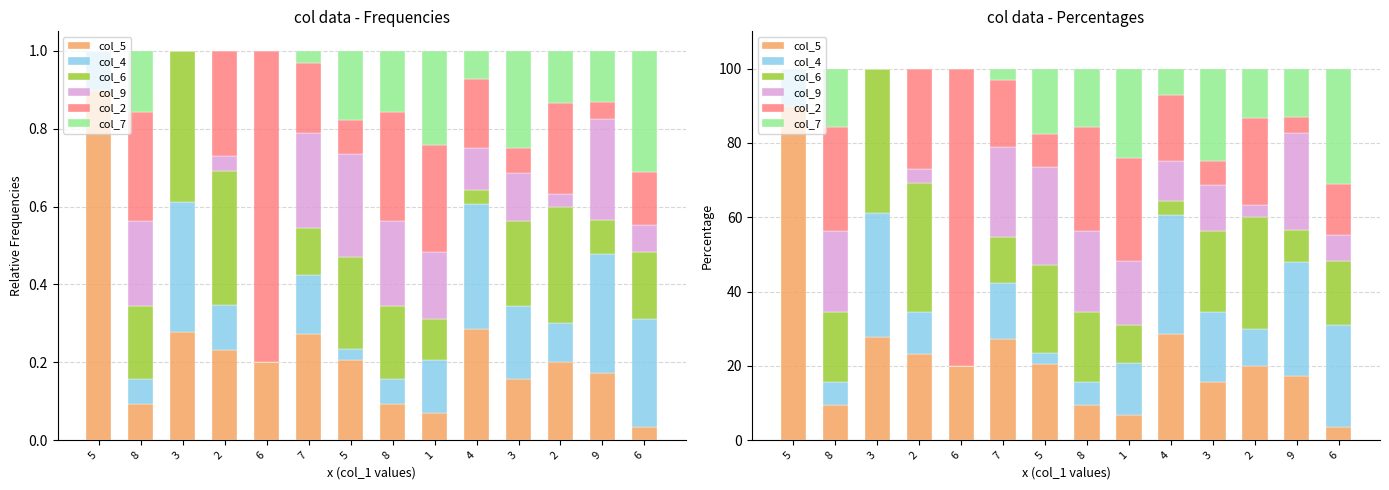

What are all the series names shown in the legend?

col_5, col_4, col_6, col_9, col_2, col_7